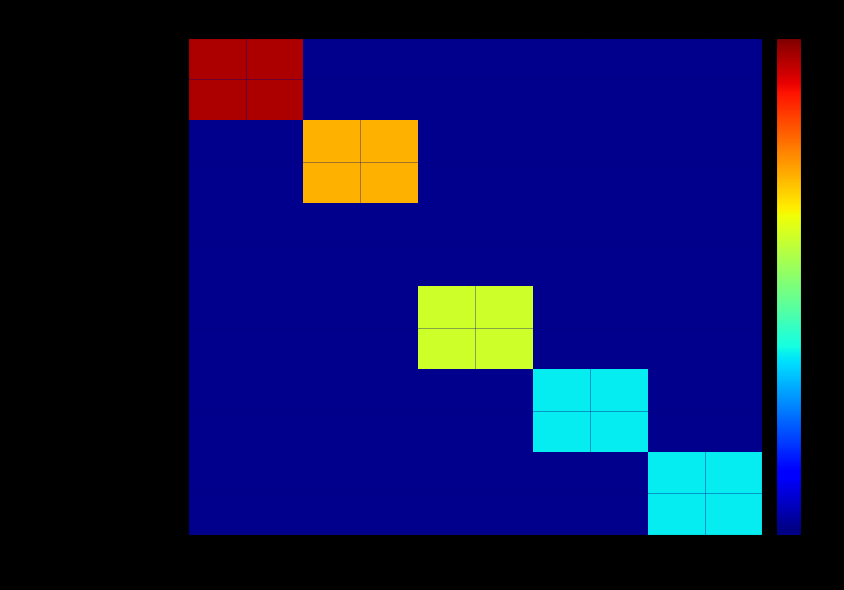

What is the total value across all series at 5.12020101?

90